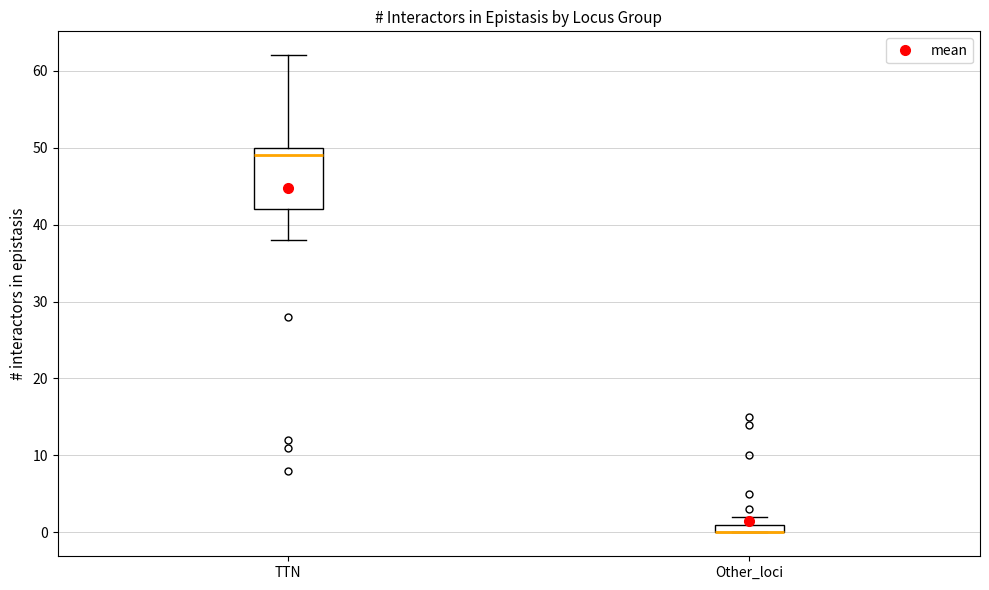

Where is the lower edge of the box for TTN on the y-axis? The values are not printed on the chart, so give them approximately, as read against the axis.

42